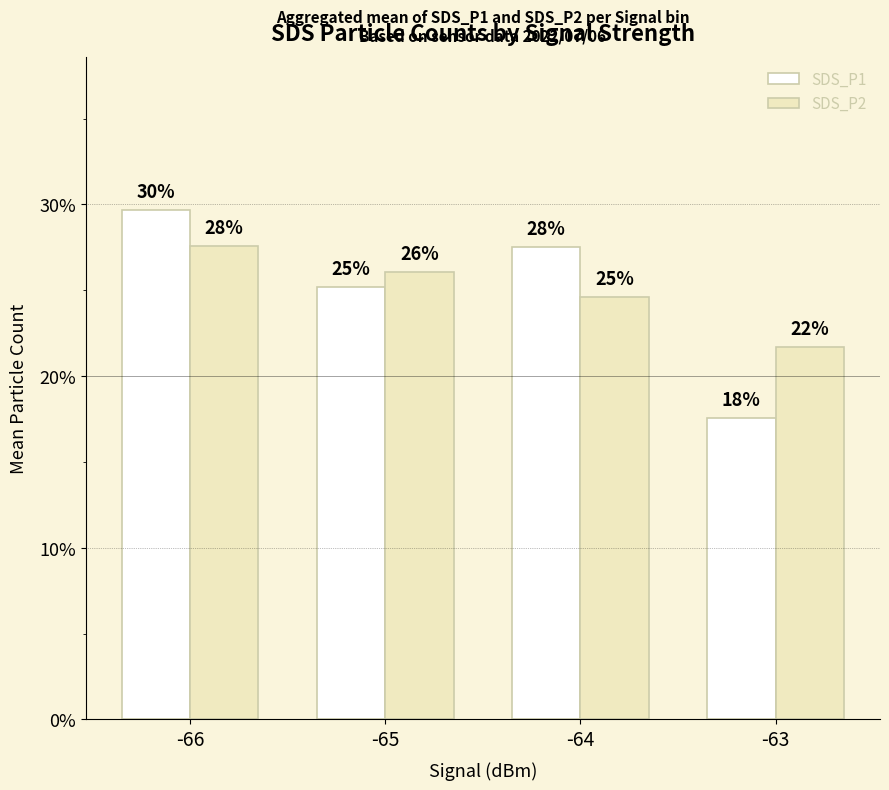

Reading left to right, transcribe all the data shown in this chart.

SDS_P1: -66=0.3	-65=0.3	-64=0.3	-63=0.2
SDS_P2: -66=0.3	-65=0.3	-64=0.2	-63=0.2